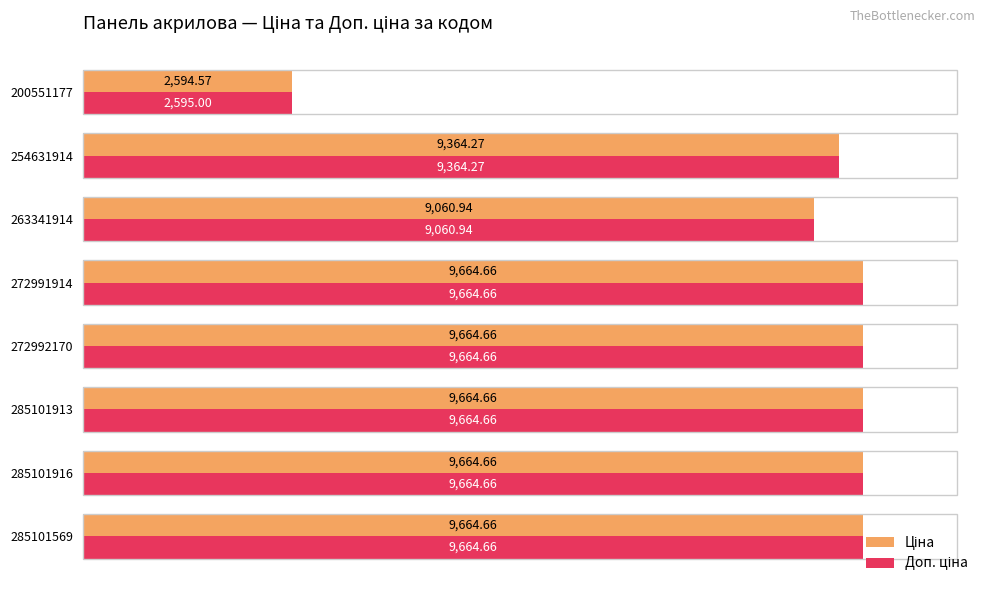

At how many categories does at least one series exceed 3767?

7